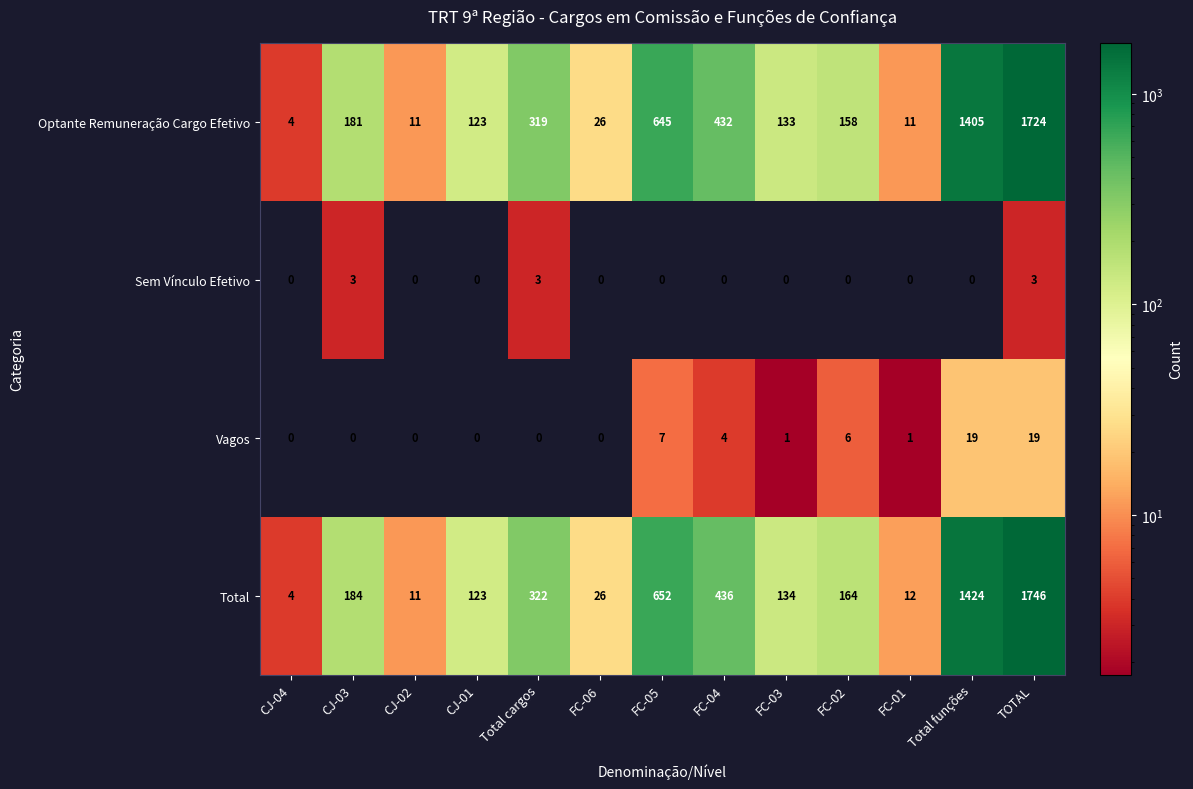

True or false: Vagos has a value of 9 at FC-06.

False